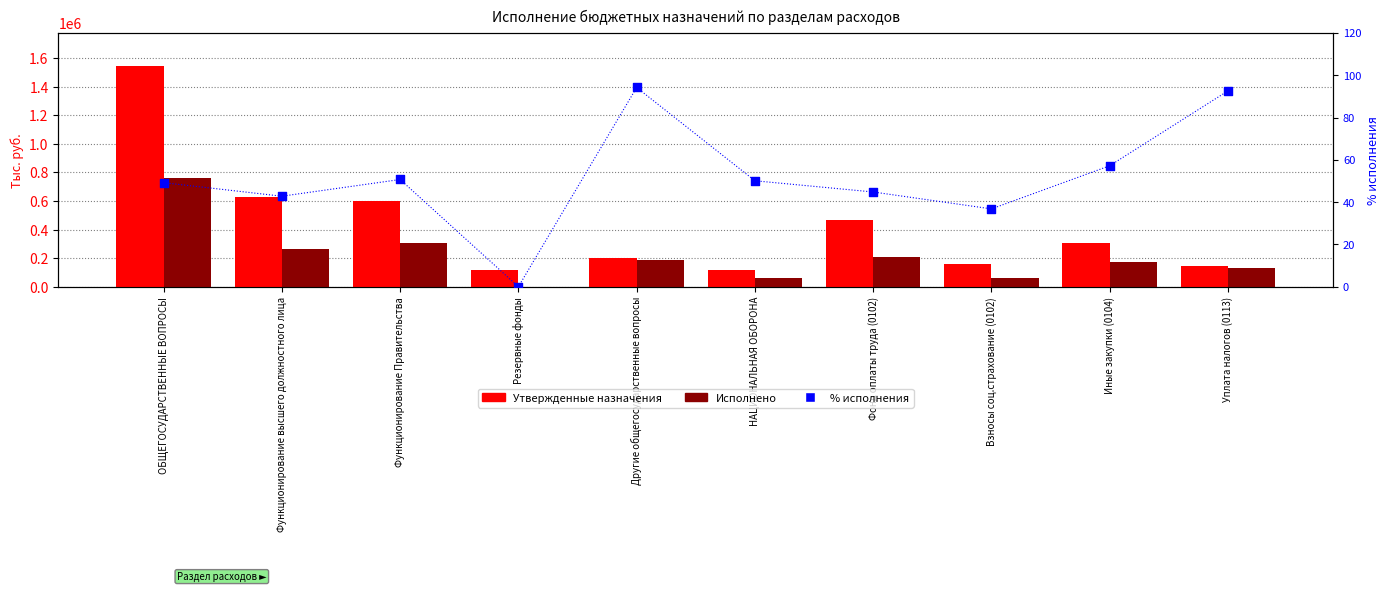

Is the value of % исполнения at Уплата налогов (0113) greater than the value of Утвержденные назначения at НАЦИОНАЛЬНАЯ ОБОРОНА?

No